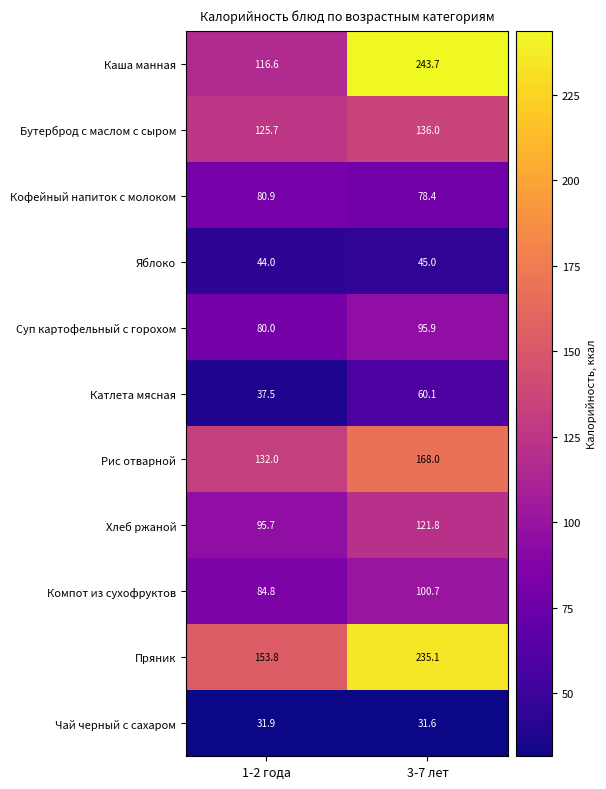

At how many categories does at least one series exceed 76?

2